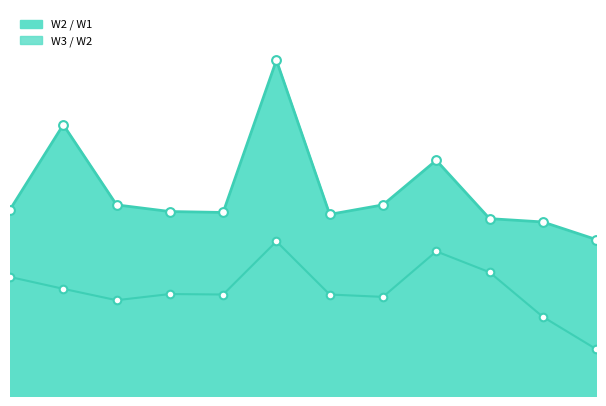

Which series reaches the minimum Y coordinate?

W3 / W2